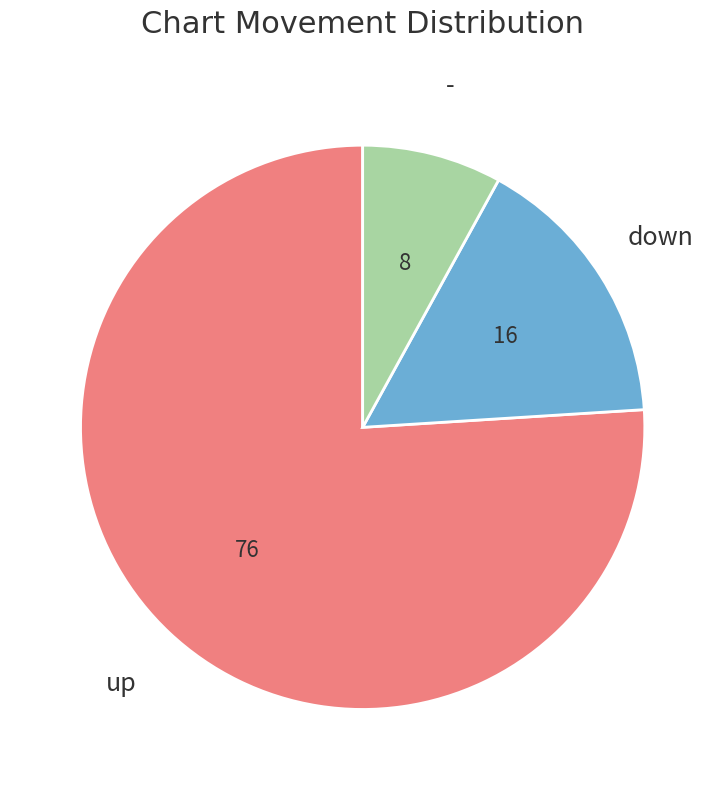

Is there any slice that represents more than half of the pie?

Yes